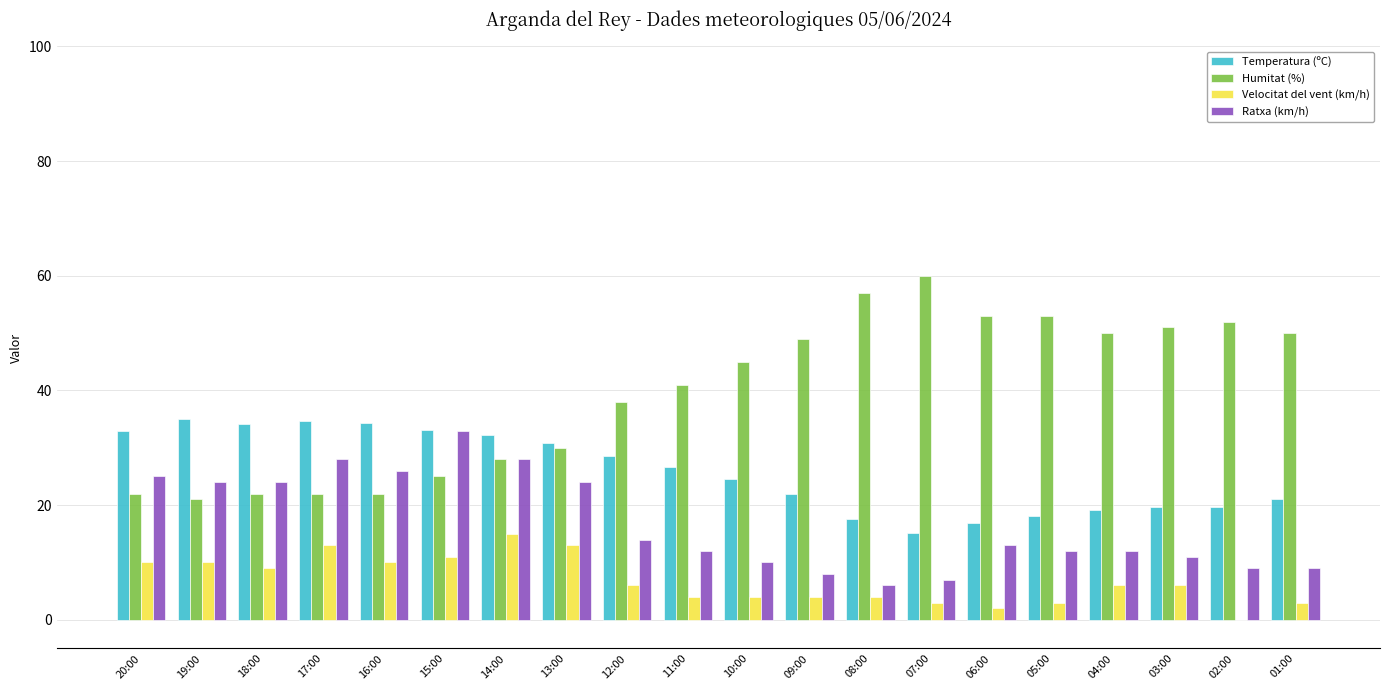

Which category has the highest value across all series?

07:00